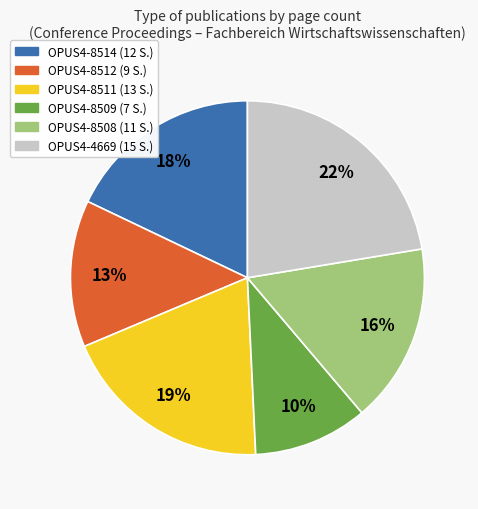

What is the smallest slice in the pie chart?

OPUS4-8509